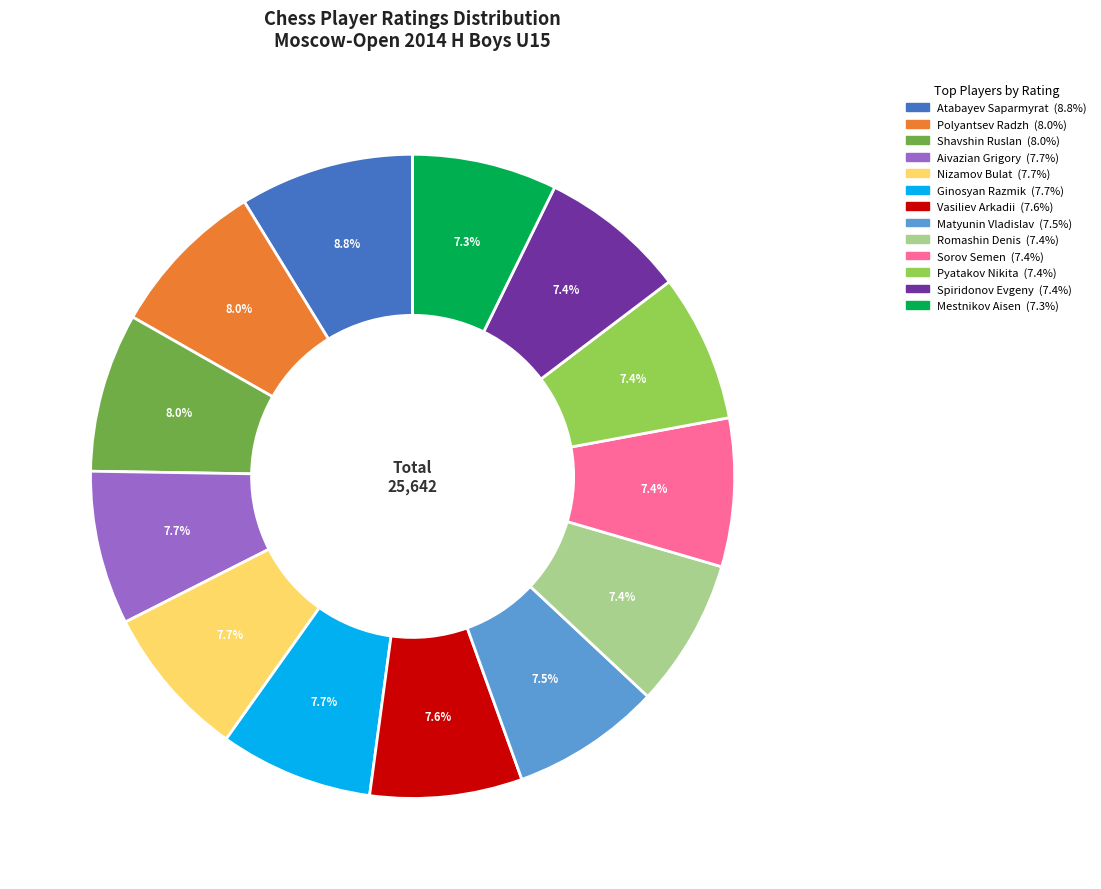

What is the largest slice in the pie chart?

Atabayev Saparmyrat